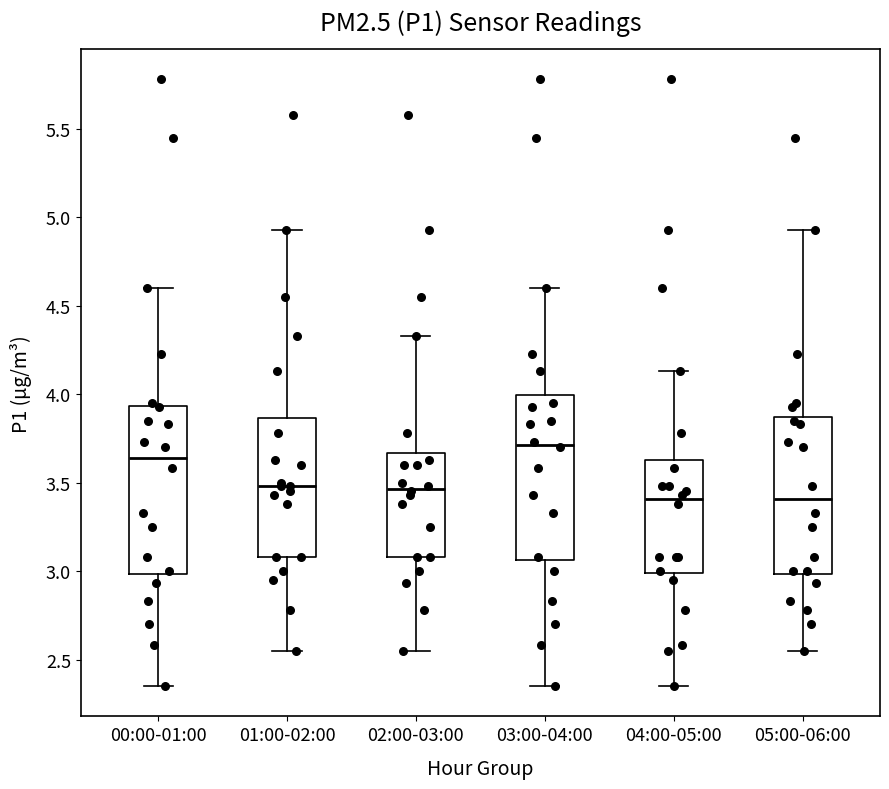

Reading left to right, transcribe this box plot: for each box, give where its median line is, the range the box spans, and where its two whiskers end, as read against the y-axis. The values are not printed on the chart, so give them approximately, as read against the axis.

00:00-01:00: median 3.65, box 3.00 to 3.95, whiskers 2.35 to 4.60
01:00-02:00: median 3.50, box 3.10 to 3.85, whiskers 2.55 to 4.95
02:00-03:00: median 3.45, box 3.10 to 3.65, whiskers 2.55 to 4.35
03:00-04:00: median 3.70, box 3.05 to 4.00, whiskers 2.35 to 4.60
04:00-05:00: median 3.40, box 3.00 to 3.65, whiskers 2.35 to 4.15
05:00-06:00: median 3.40, box 3.00 to 3.85, whiskers 2.55 to 4.95